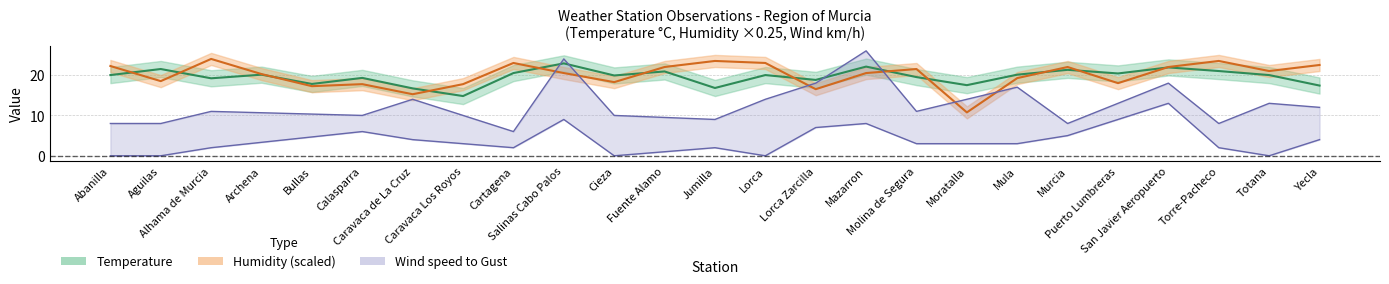

How many values in the temperature series are below 20?

11